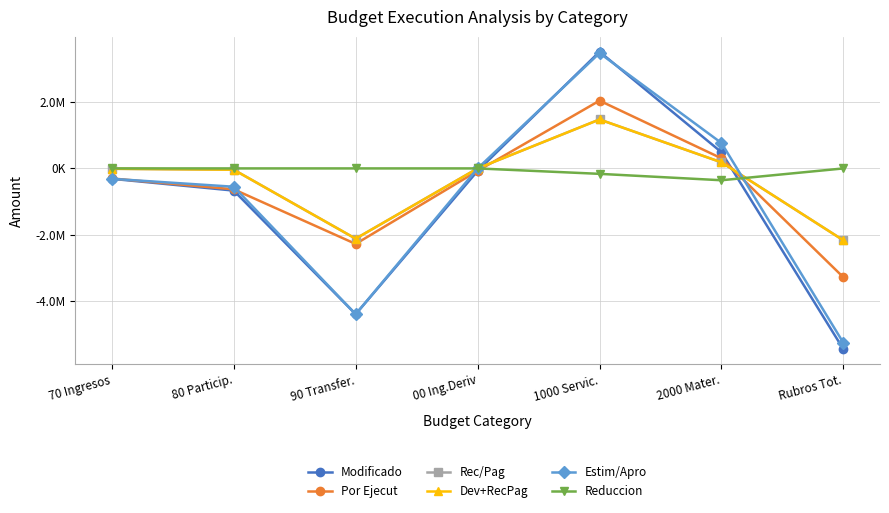

Which category has the highest value across all series?

1000 Servic.